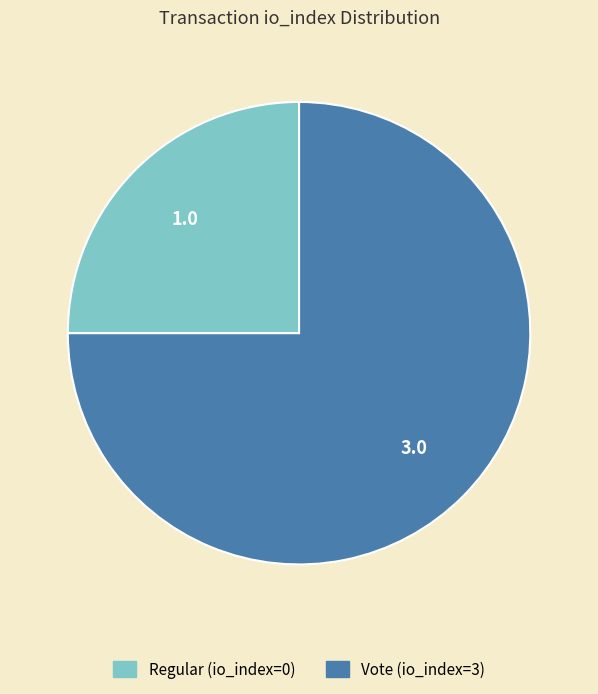

Is there a majority slice in this chart?

Yes